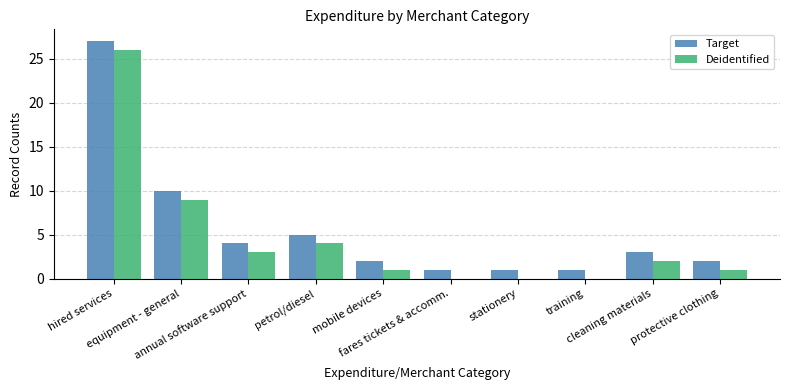

What is the highest value of the Deidentified series?

26